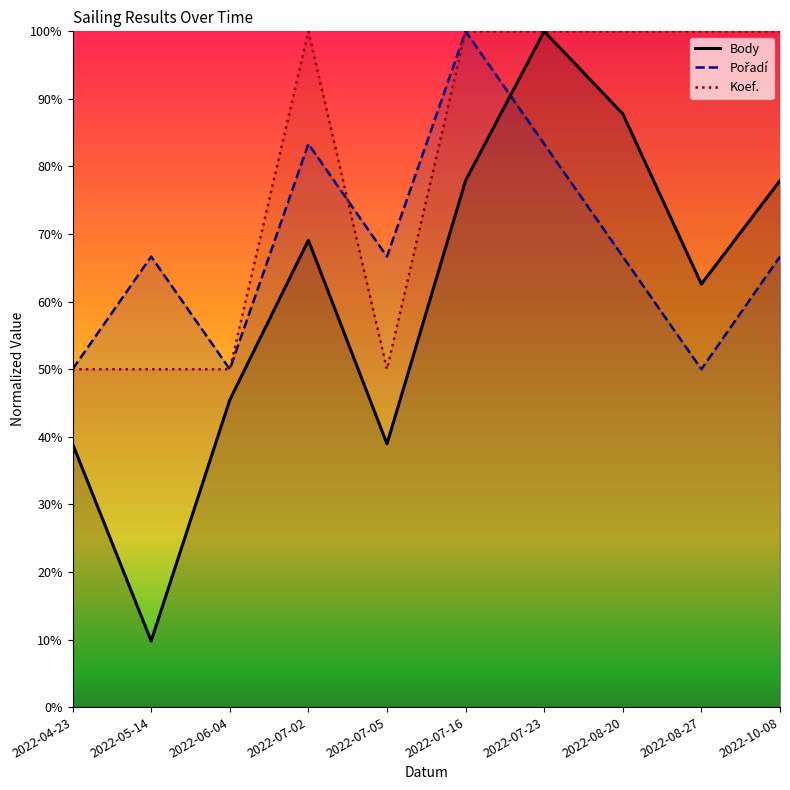

True or false: Pořadí has more than 0 interior local peaks.

True